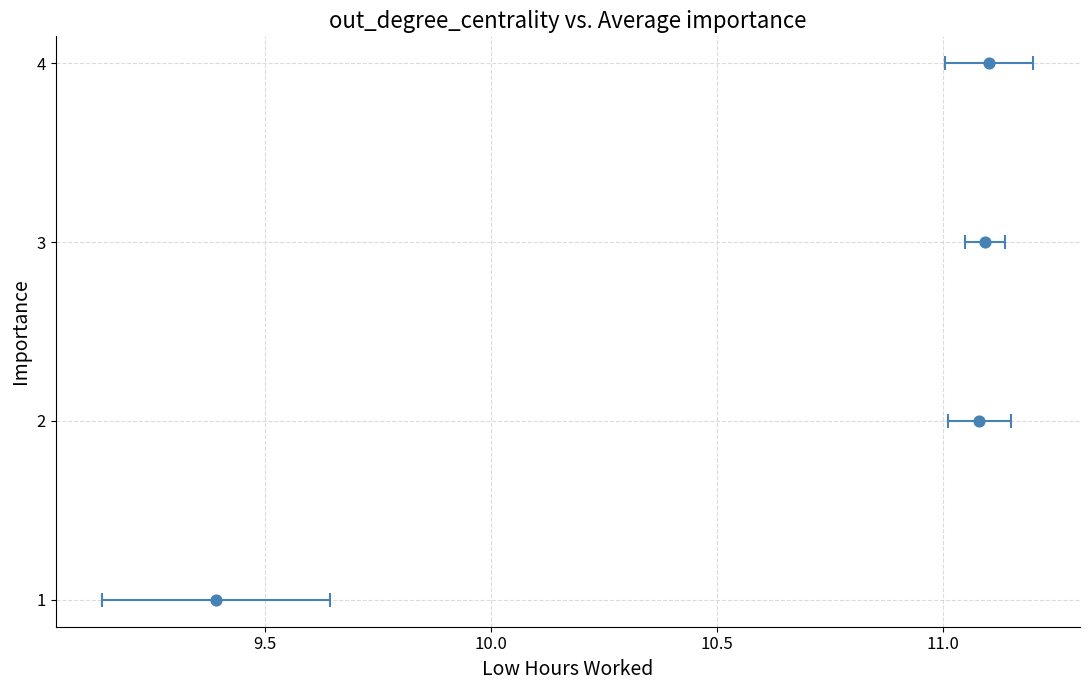

What is the range of Y values (max minus min)?

3